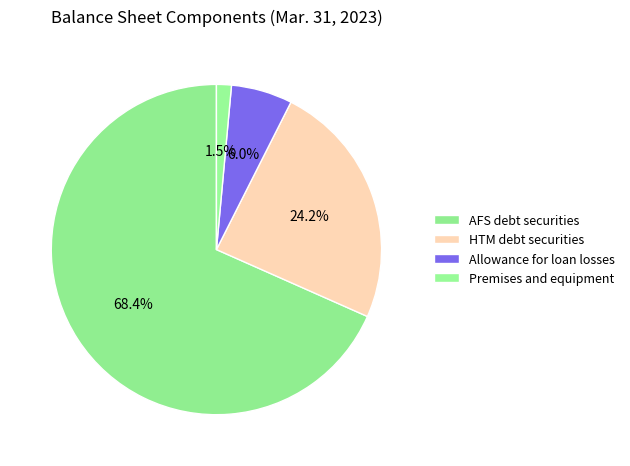

What is the majority slice?

AFS debt securities